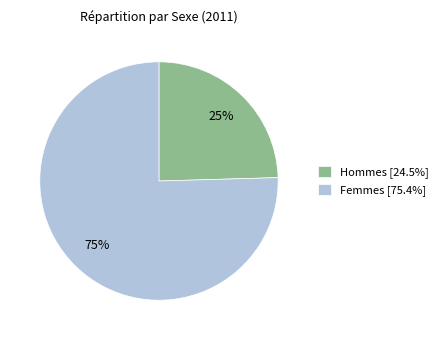

To the nearest percent, what percentage of the pie is Femmes [75.4%]?

75%